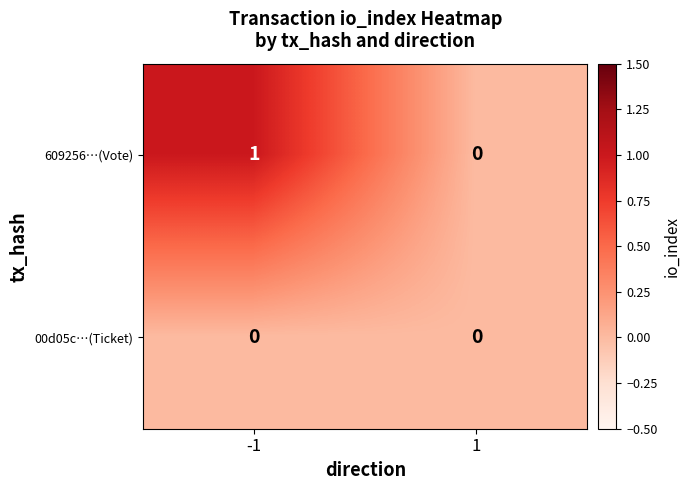

How many series are shown in this chart?

2